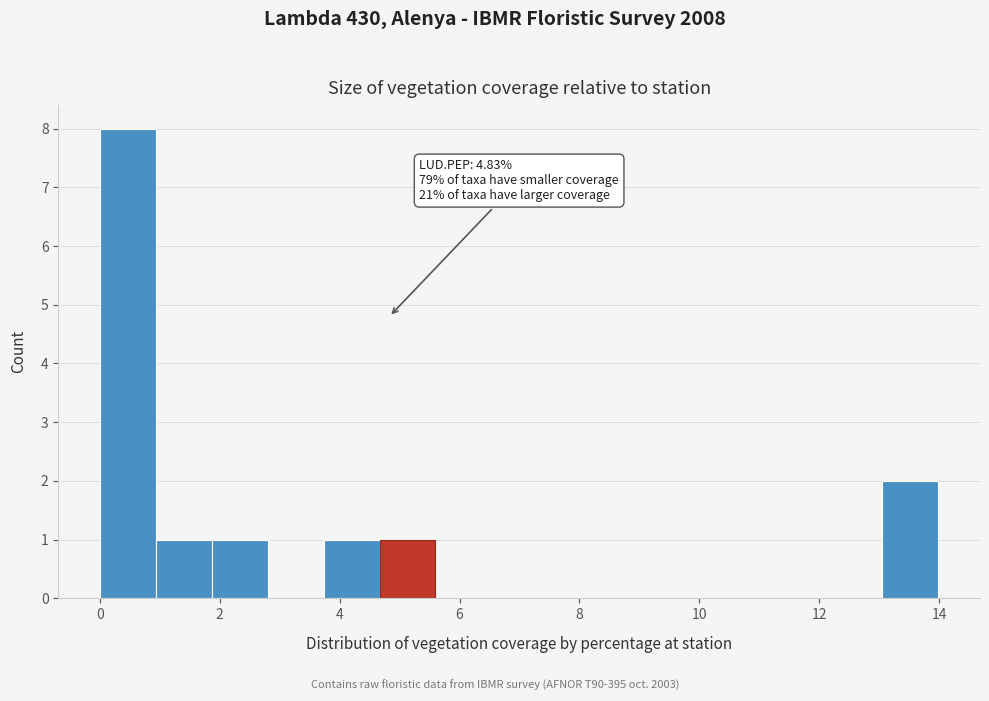

Which range on the x-axis has the tallest bar?

0.0 to 1.0